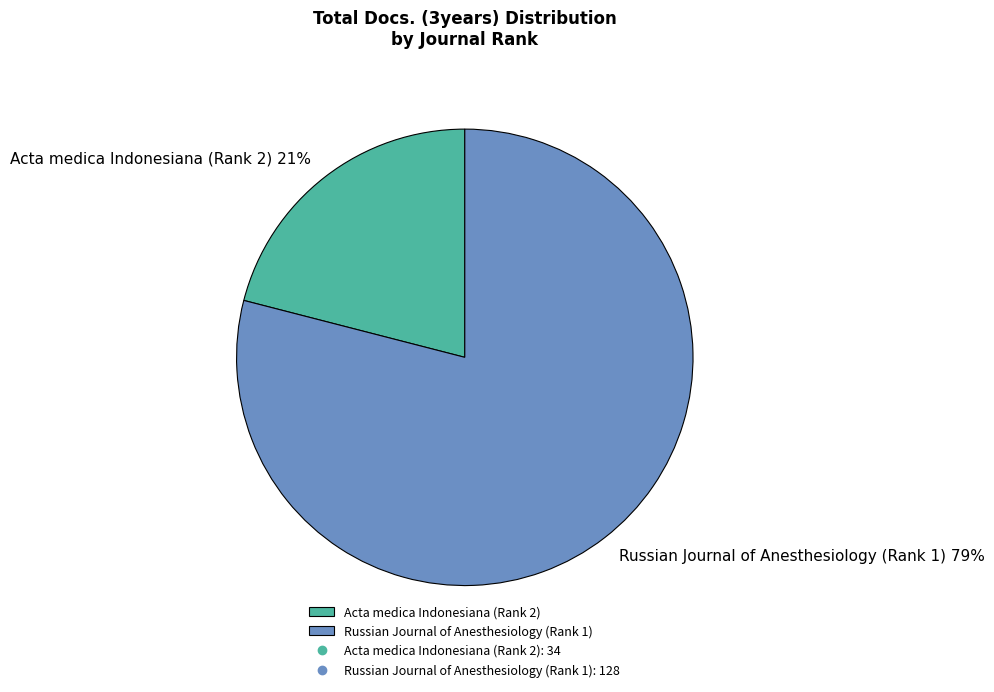

To the nearest percent, what portion does Acta medica Indonesiana (Rank 2) represent?

21%